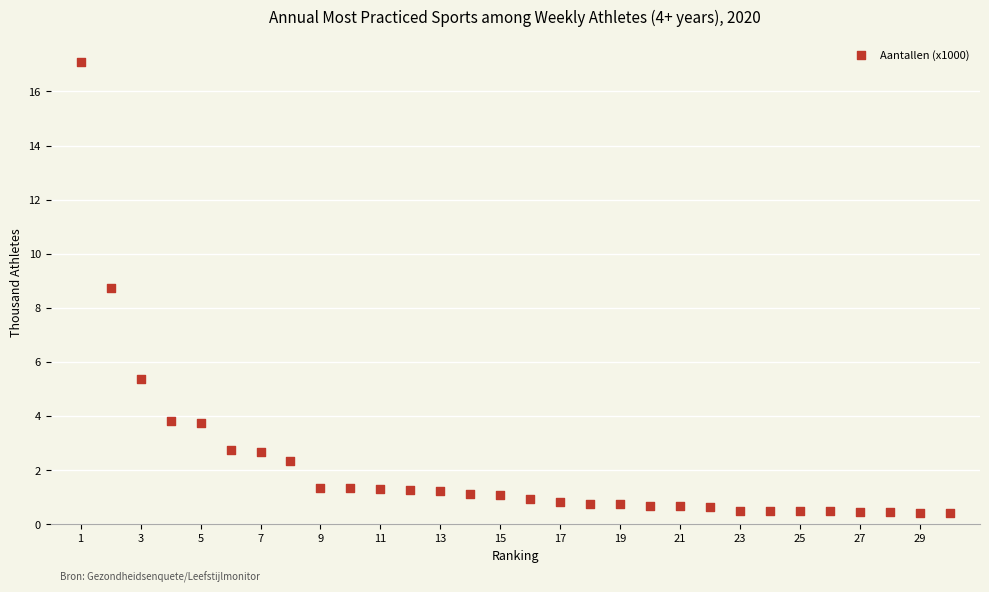

What is the range of X values (max minus min)?

29.0